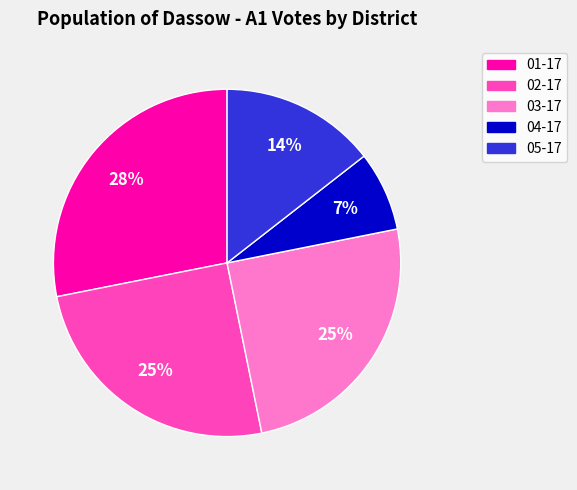

Does 01-17 account for over 50% of the chart?

No